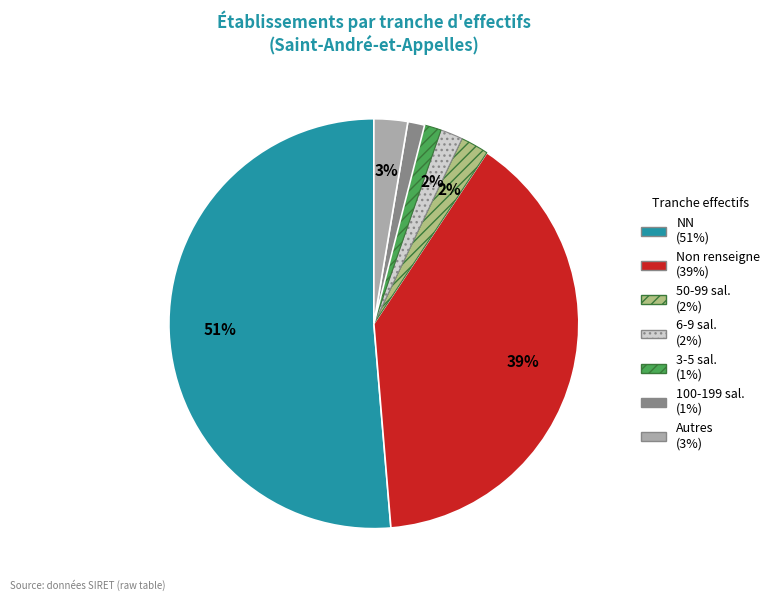

To the nearest percent, what is the average slice percentage?

14%